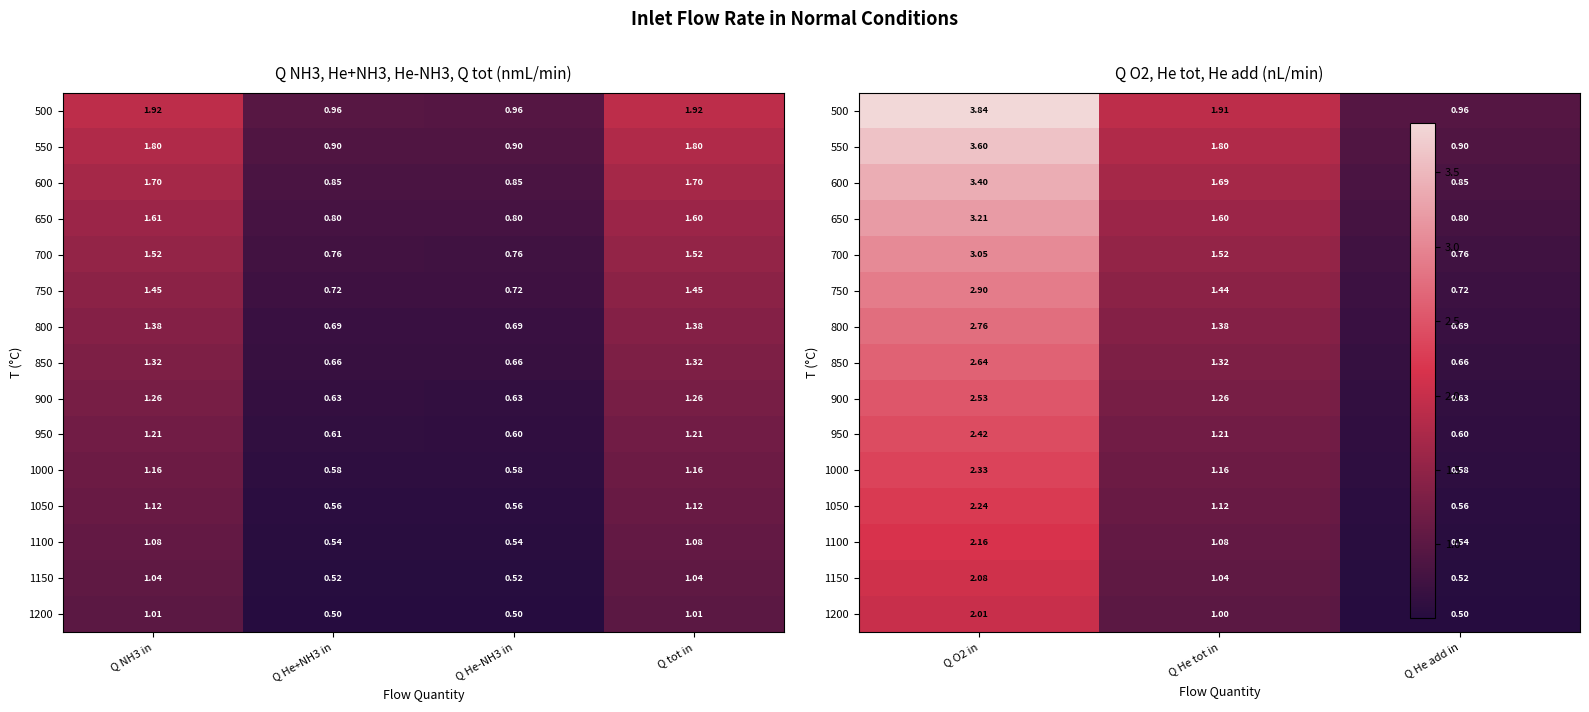

True or false: 550 has a value of 0.7 at Q He tot in.

False